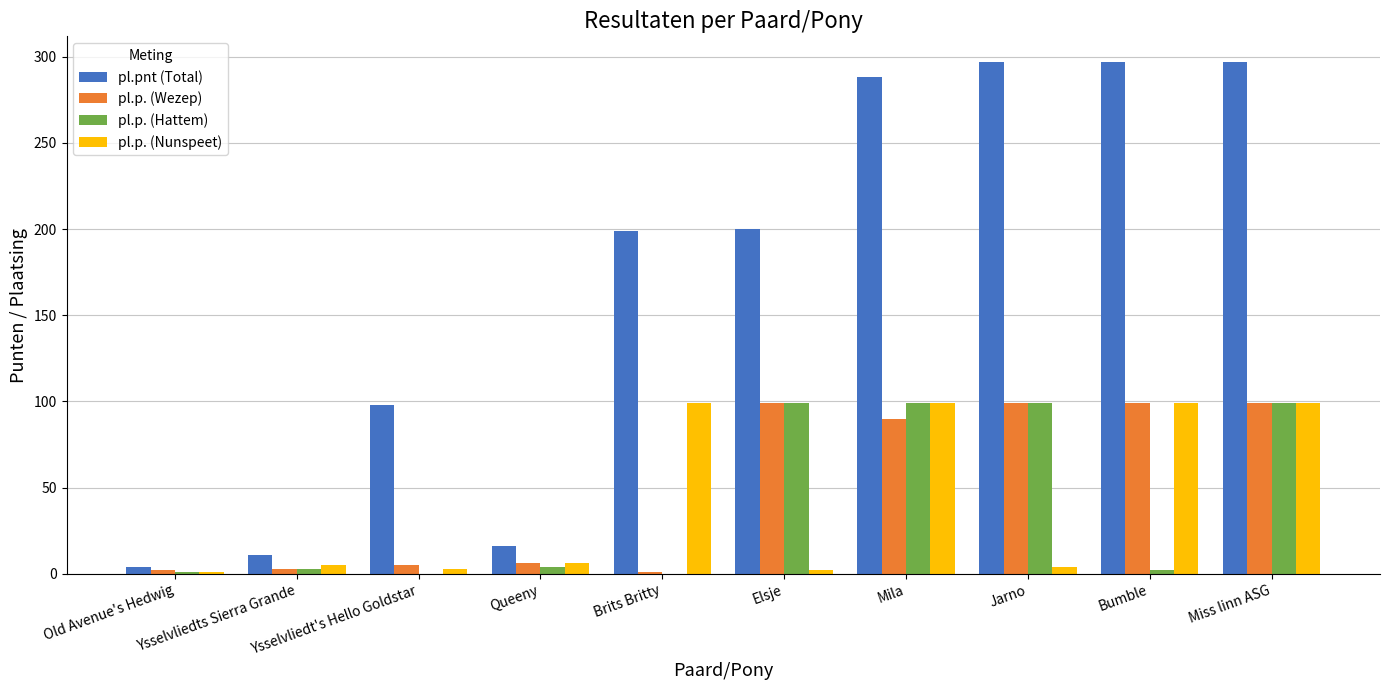

The value of pl.p. (Wezep) at Jarno is 99. True or false?

True